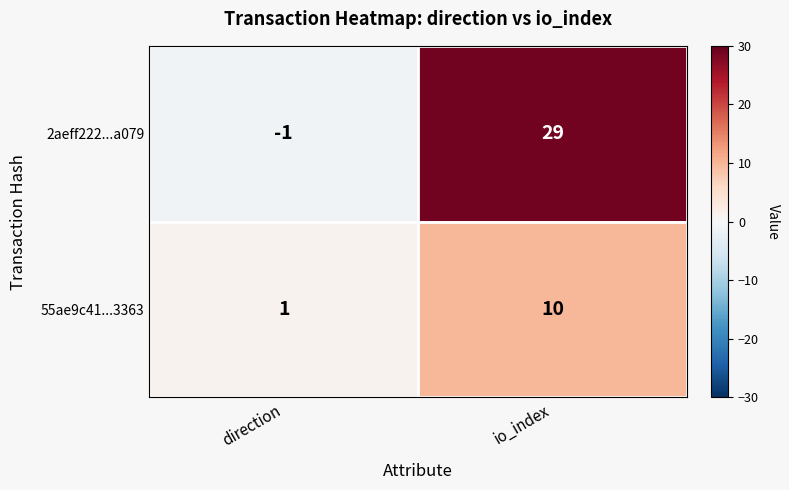

At which category does the chart reach its minimum across all series?

direction